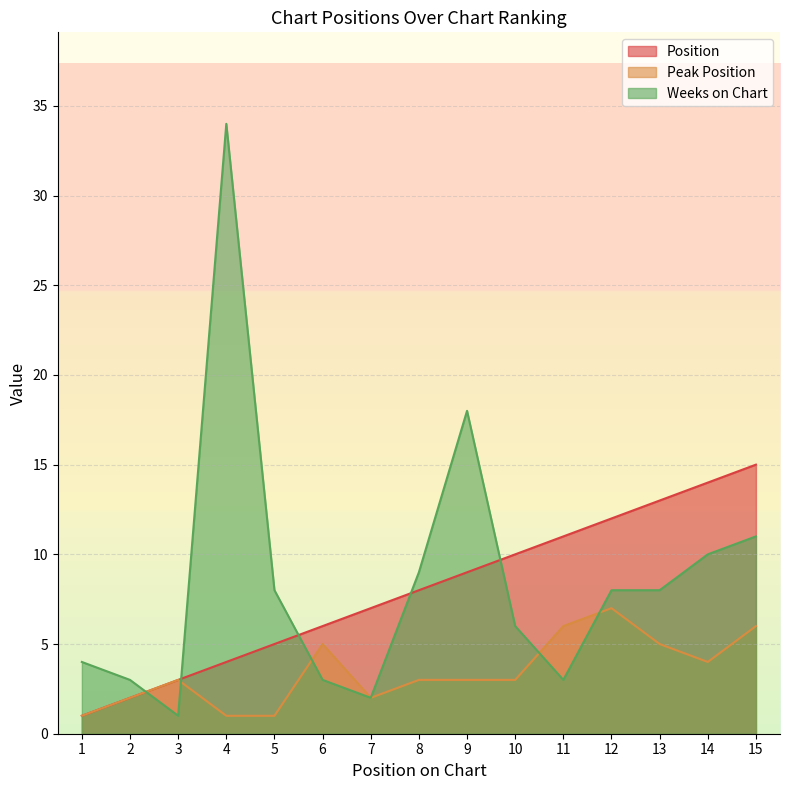

Reading left to right, what are all the values shown in this chart?

Position: 1	2	3	4	5	6	7	8	9	10	11	12	13	14	15
Peak Position: 1	2	3	1	1	5	2	3	3	3	6	7	5	4	6
Weeks on Chart: 4	3	1	34	8	3	2	9	18	6	3	8	8	10	11